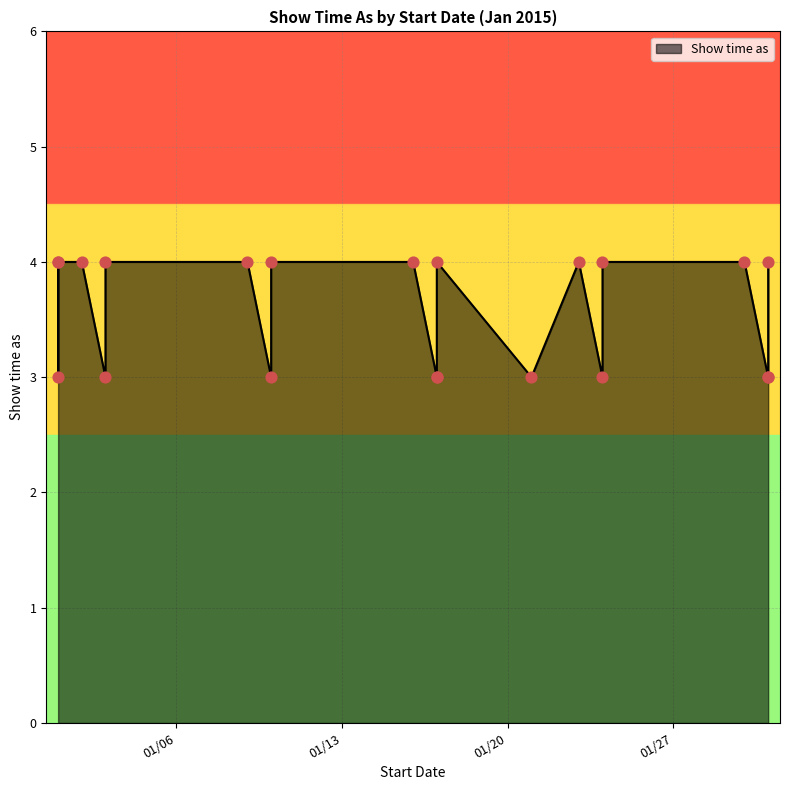

Between 1/24/2015 and 1/1/2015, which is larger?

1/24/2015